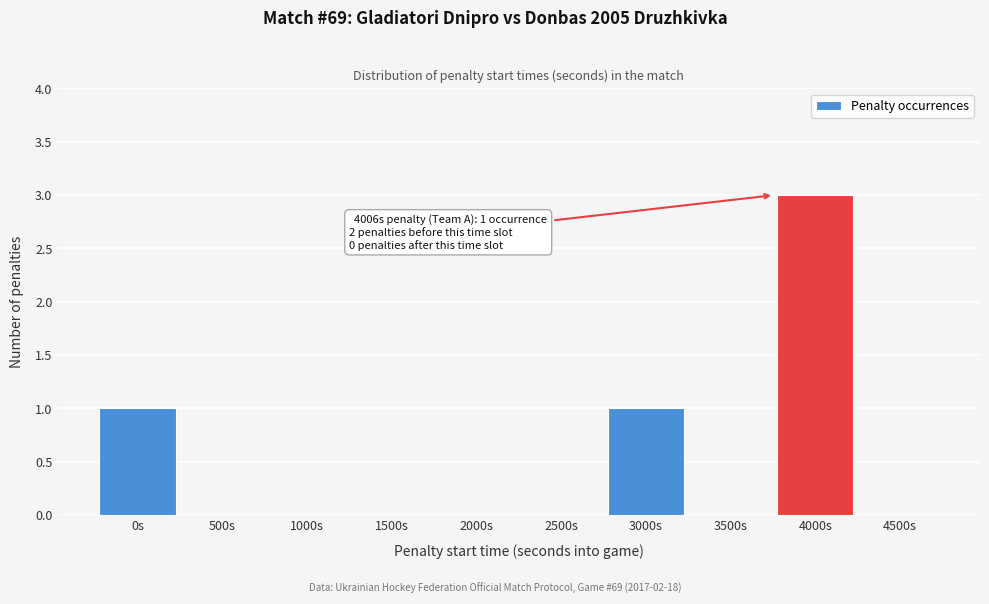

Reading right to left, list all the values displayed in this chart.

4500s=0	4000s=3	3500s=0	3000s=1	2500s=0	2000s=0	1500s=0	1000s=0	500s=0	0s=1